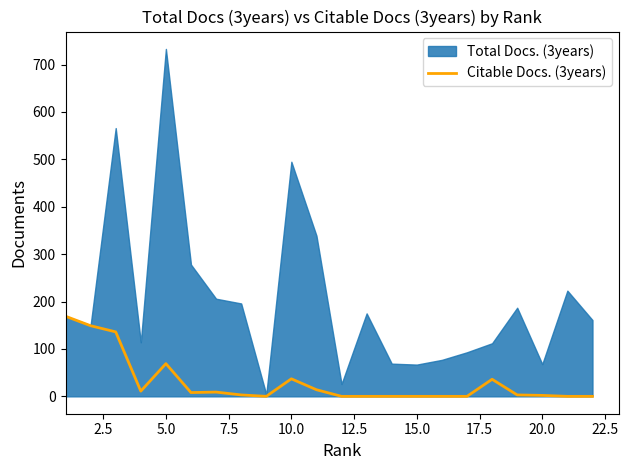

How many data points are above 3?

10